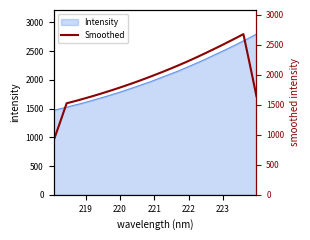

What is the difference between the maximum and second lowest values?

1470.9